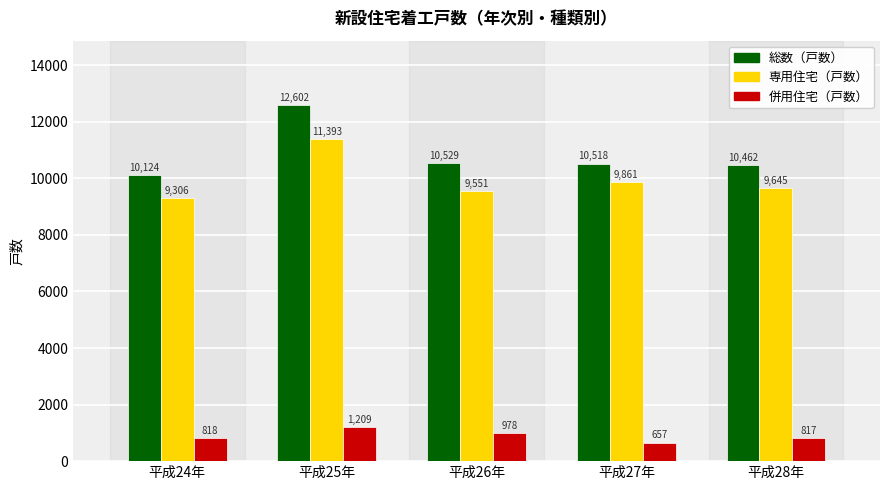

Which series has the widest spread of values?

総数（戸数）